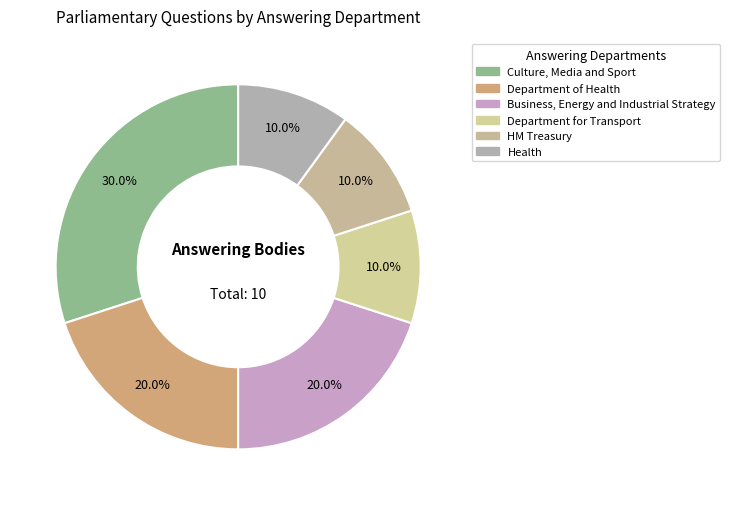

How many segments does this pie chart have?

6